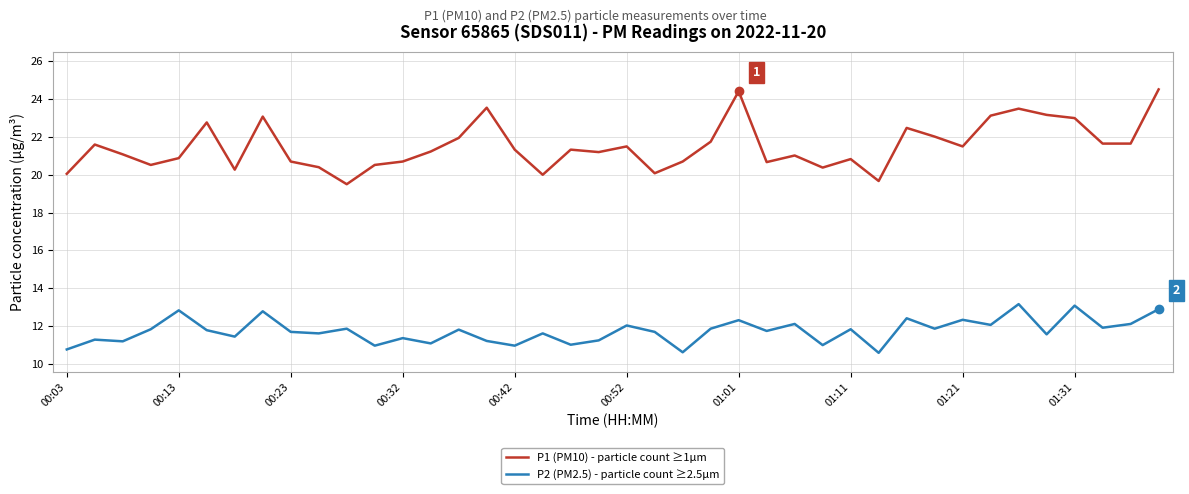

List the series in order of their peak value, highest first.

P1 (PM10) - particle count ≥1µm, P2 (PM2.5) - particle count ≥2.5µm